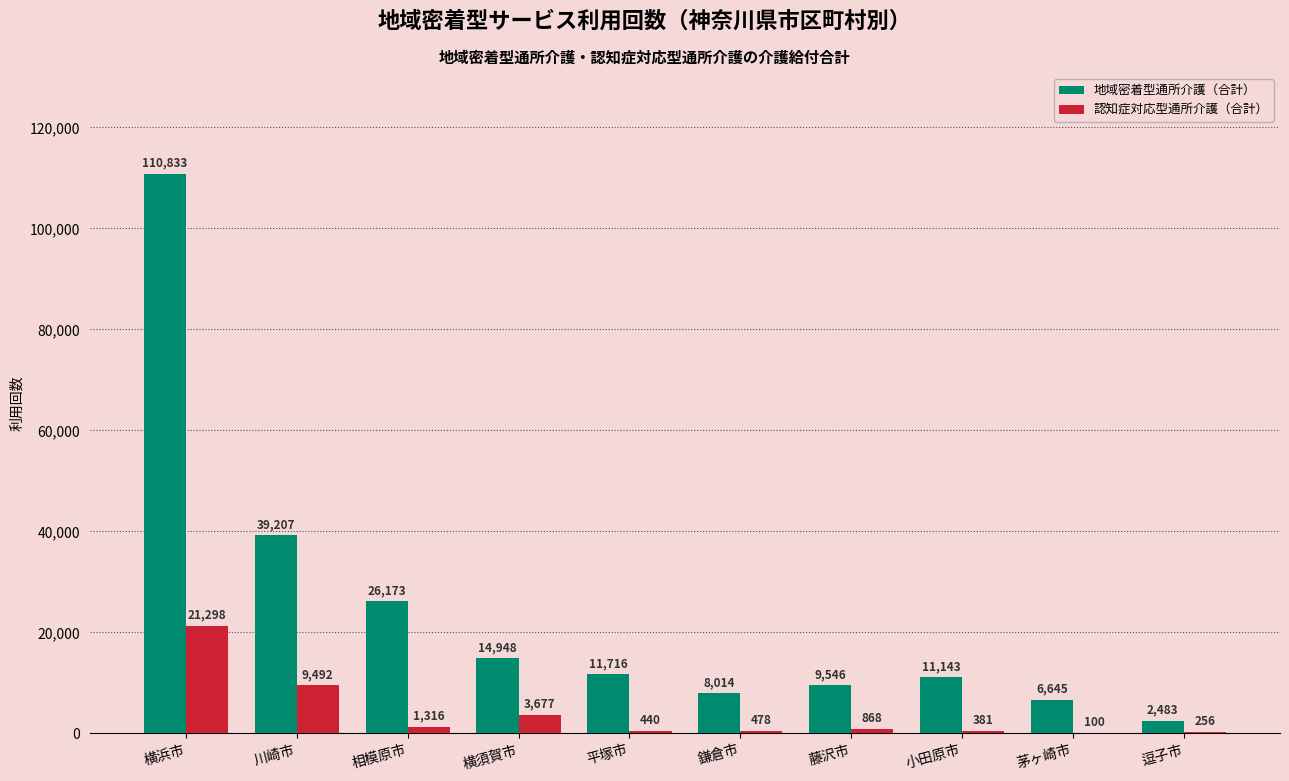

Reading right to left, what are all the values shown in this chart?

地域密着型通所介護（合計）: 逗子市=2483	茅ヶ崎市=6645	小田原市=11143	藤沢市=9546	鎌倉市=8014	平塚市=11716	横須賀市=14948	相模原市=26173	川崎市=39207	横浜市=110833
認知症対応型通所介護（合計）: 逗子市=256	茅ヶ崎市=100	小田原市=381	藤沢市=868	鎌倉市=478	平塚市=440	横須賀市=3677	相模原市=1316	川崎市=9492	横浜市=21298